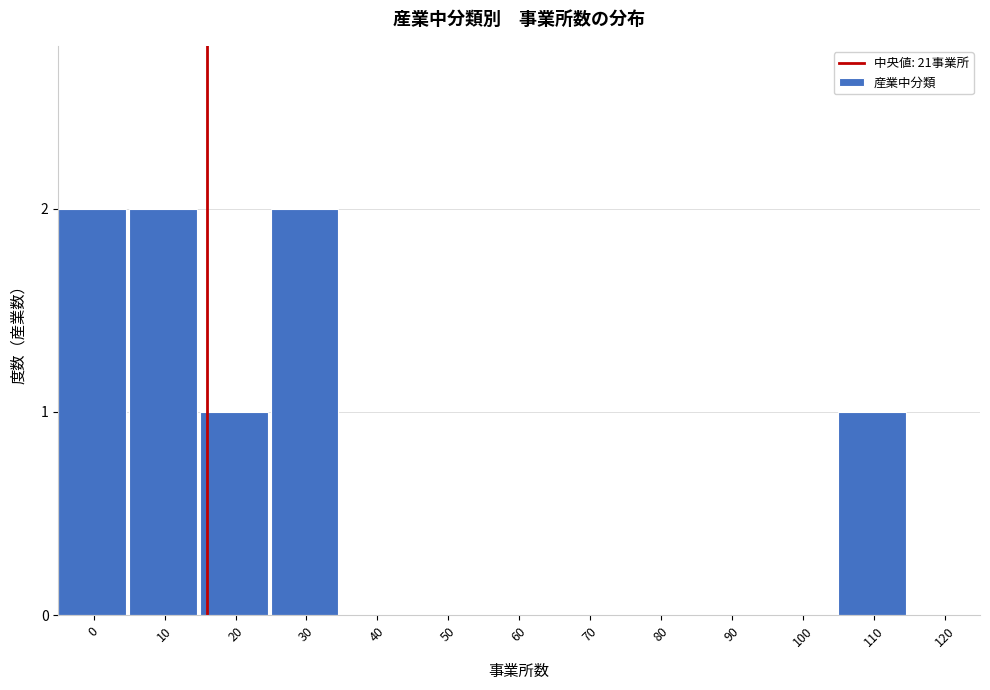

Reading left to right, extract all data points from this chart.

0=2	10=2	20=1	30=2	40=0	50=0	60=0	70=0	80=0	90=0	100=0	110=1	120=0